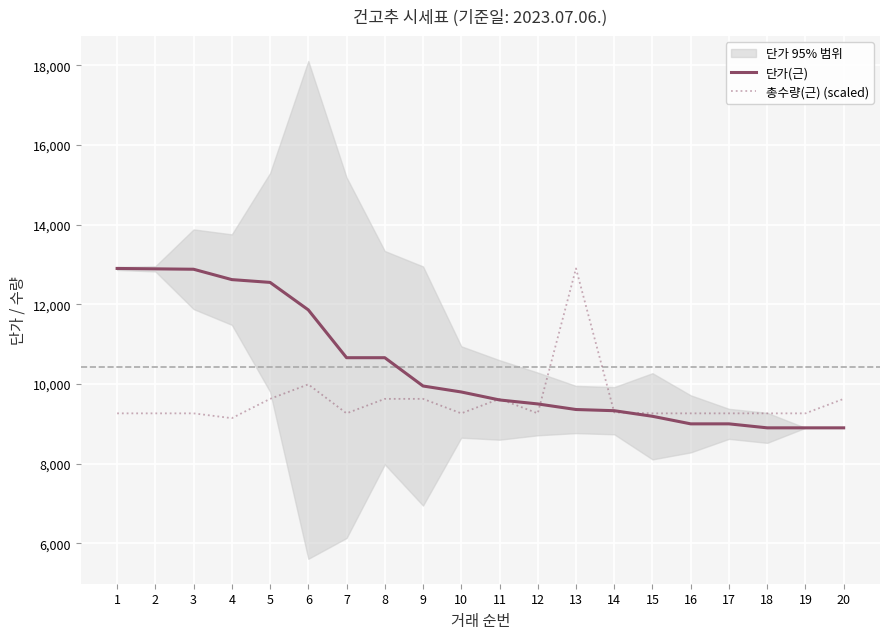

What is the minimum value shown in the chart?

8900.0